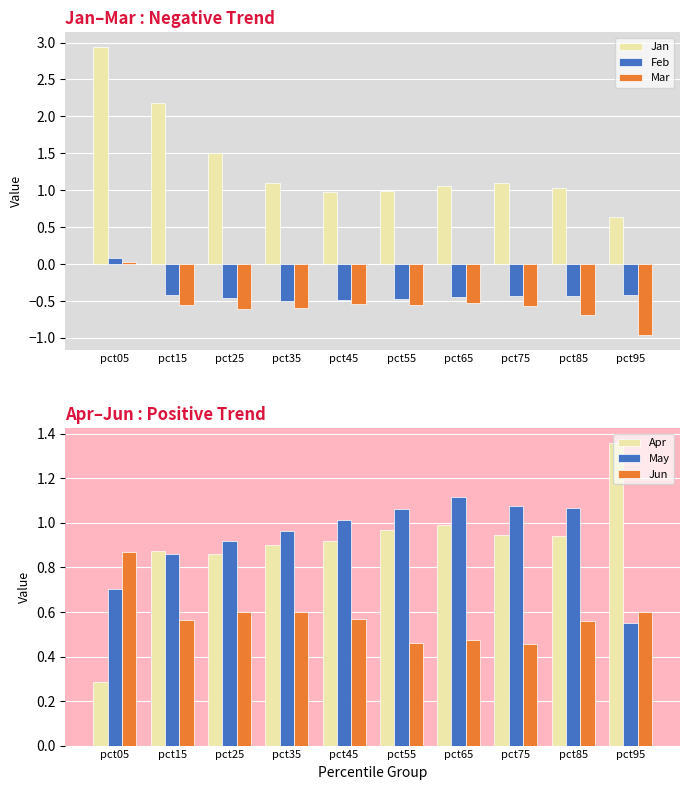

The value of Jun at pct45 is 0.6. True or false?

True